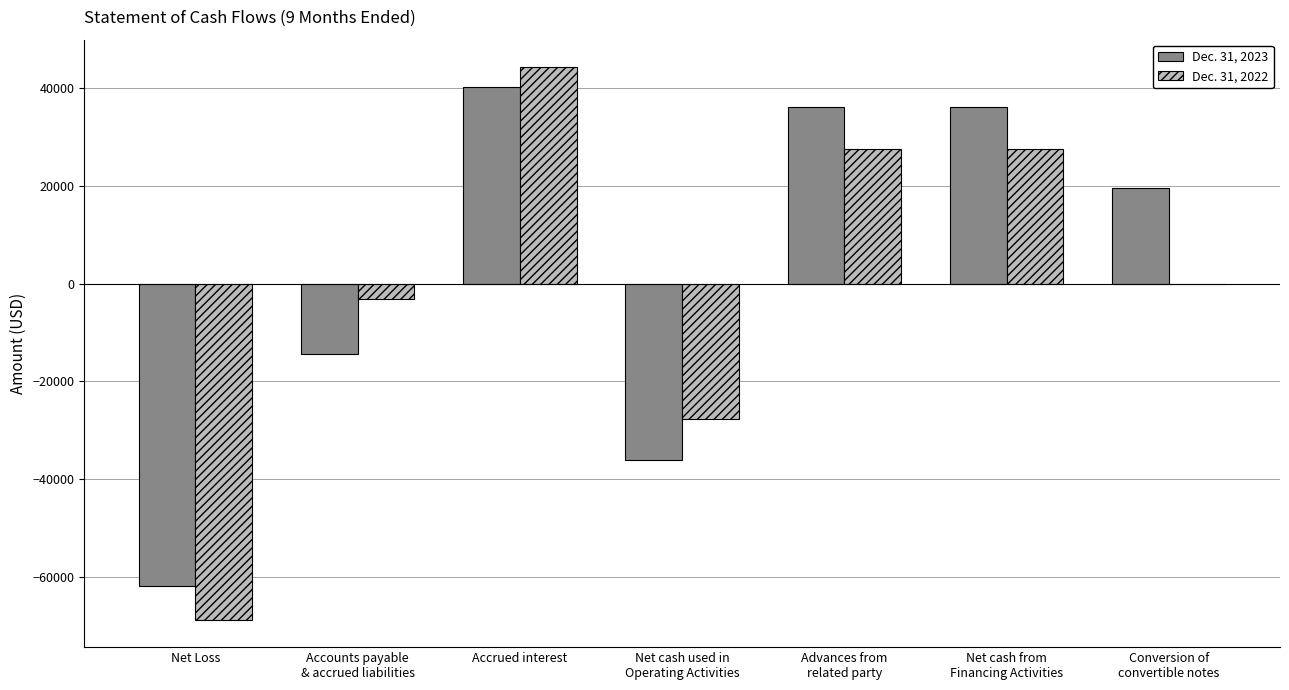

At which label does Dec. 31, 2023 first exceed 19482?

Accrued interest